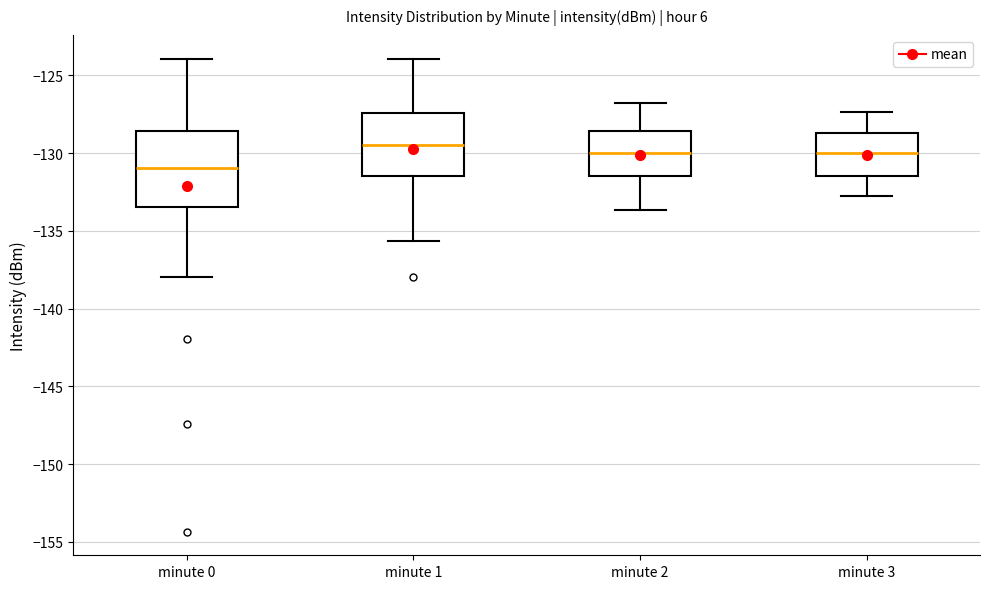

Reading left to right, read every box against the y-axis: the position of its median line, the range the box covers, and the ends of its whiskers. The values are not printed on the chart, so give them approximately, as read against the axis.

minute 0: median -131.0, box -133.5 to -128.5, whiskers -138.0 to -124.0
minute 1: median -129.5, box -131.5 to -127.5, whiskers -135.5 to -124.0
minute 2: median -130.0, box -131.5 to -128.5, whiskers -133.5 to -127.0
minute 3: median -130.0, box -131.5 to -128.5, whiskers -133.0 to -127.5